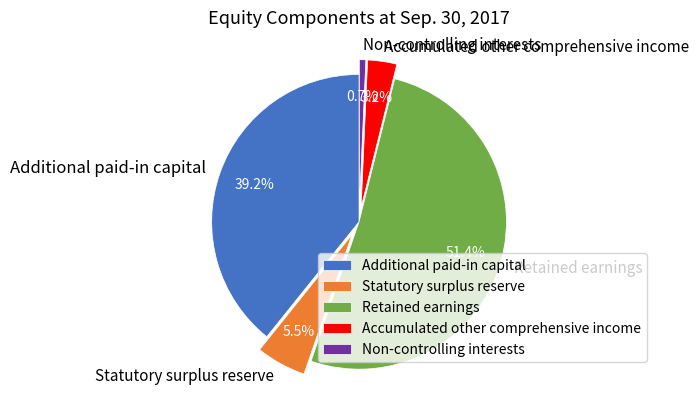

What is the largest slice in the pie chart?

Retained earnings